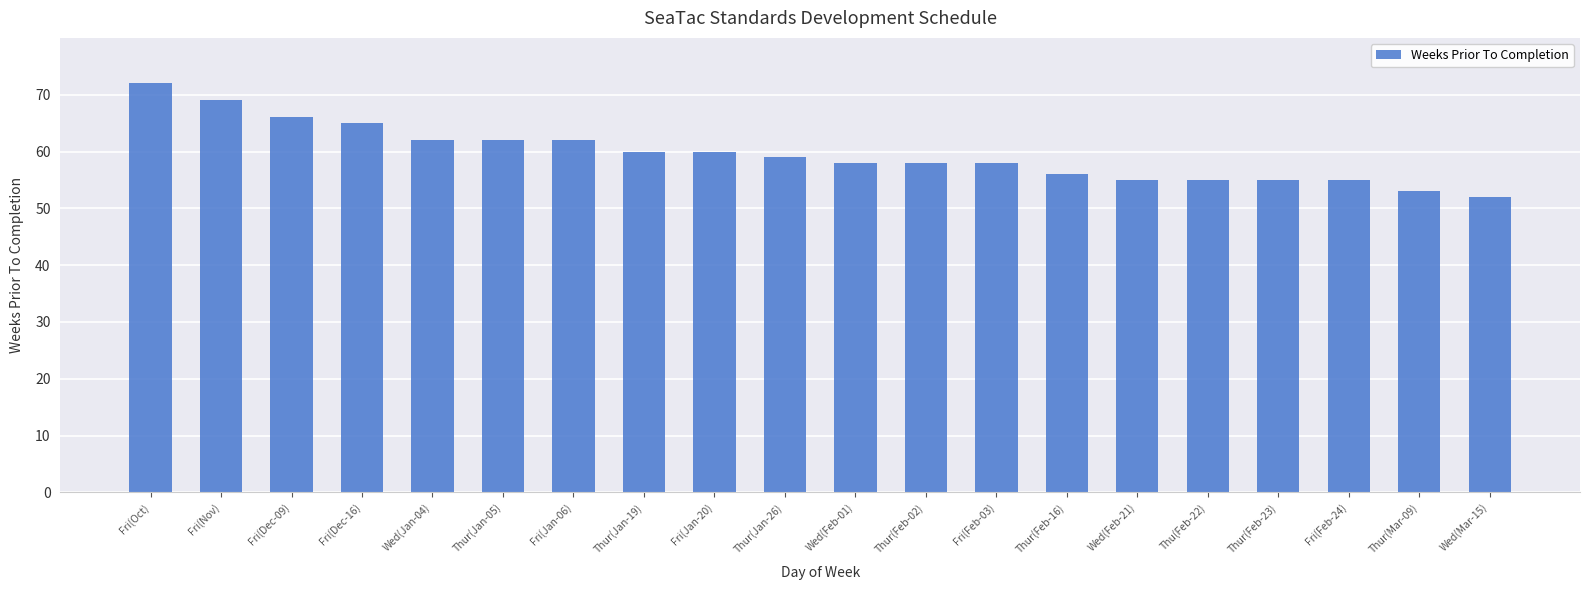

What is the label of the 1st bar from the right?

Wed(Mar-15)